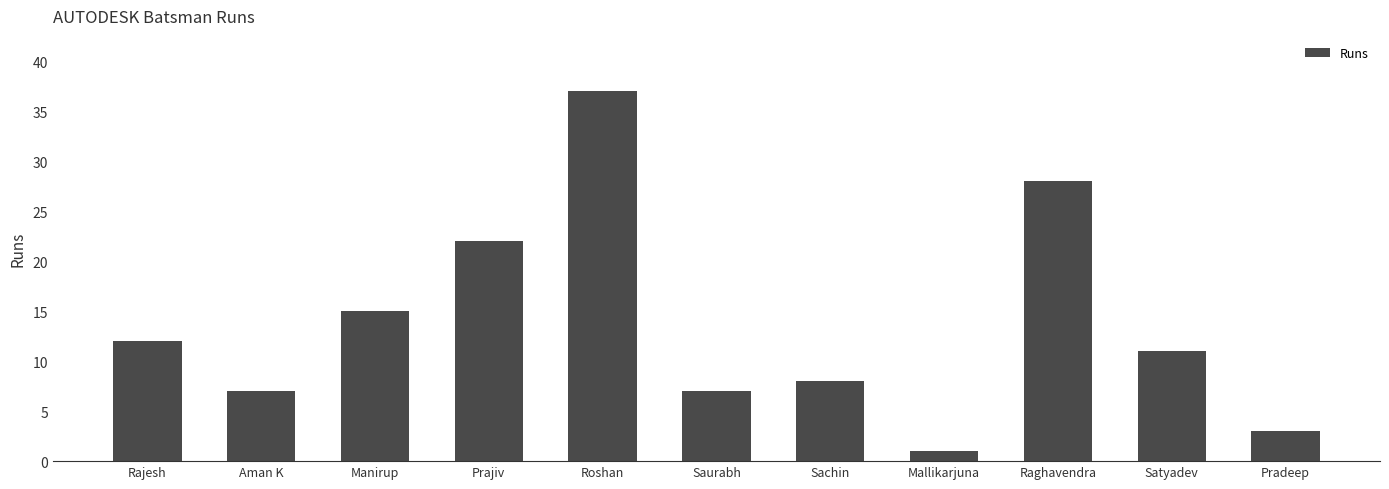

How many values are below 11?

5